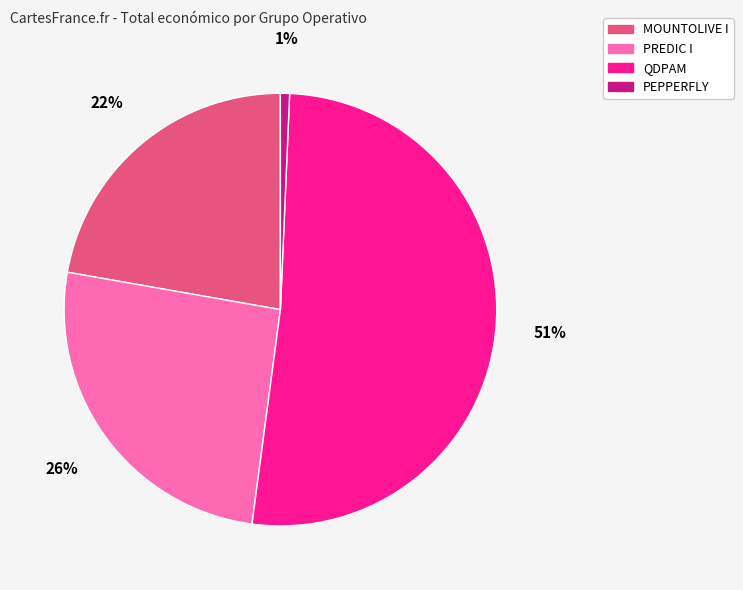

To the nearest percent, what is the combined percentage of PEPPERFLY and QDPAM?

52%